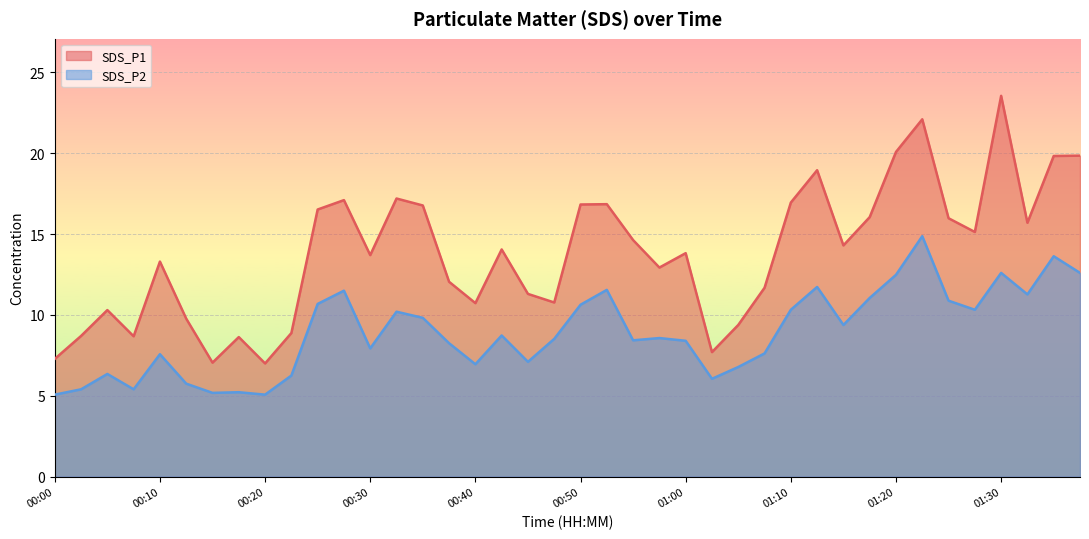

At 00:28, list the series in order from largest to smallest.

SDS_P1, SDS_P2